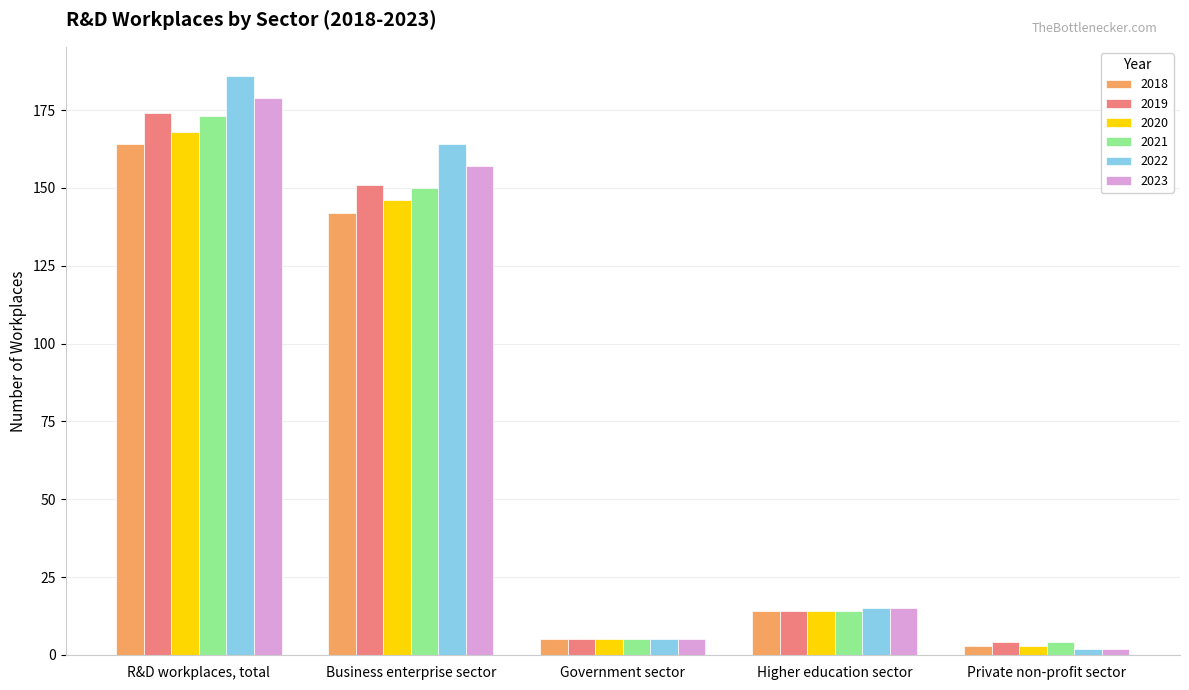

How many values in the 2023 series are below 15?

2